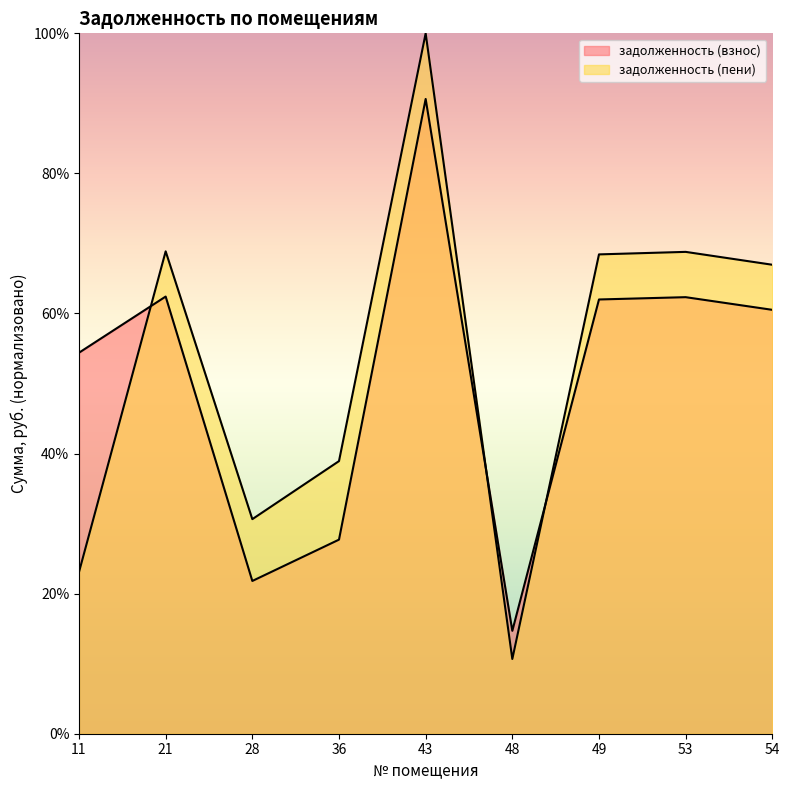

At which label does задолженность (взнос) reach its peak?

43